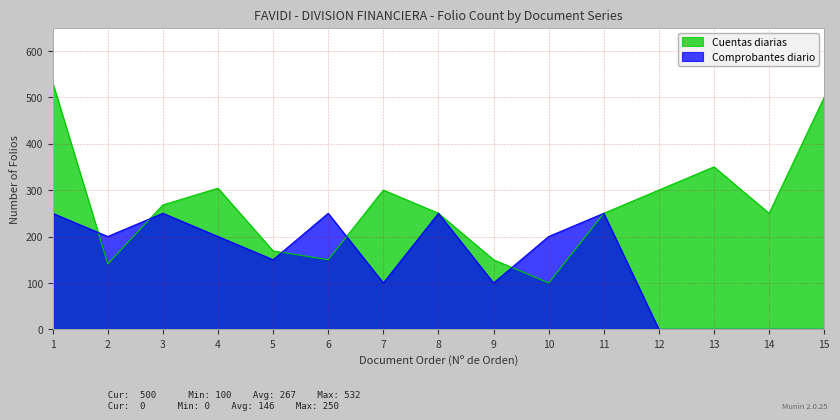

How many interior local peaks does the Cuentas diarias series have?

3